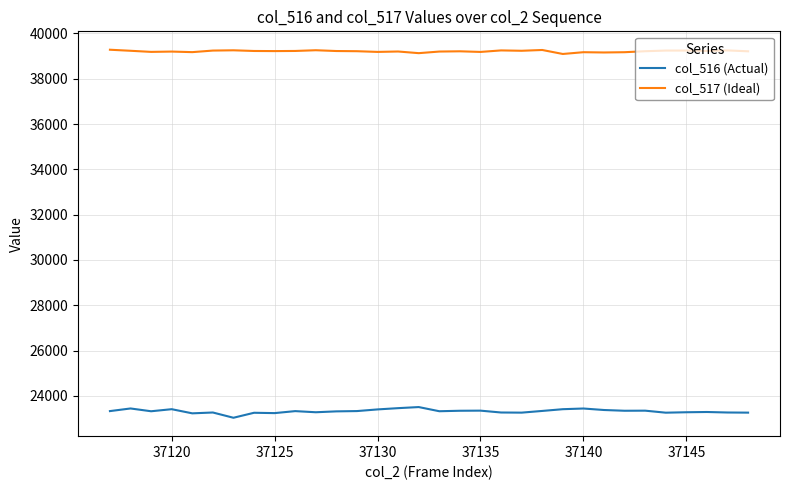

Which series has the largest range (max minus min)?

col_516 (Actual)